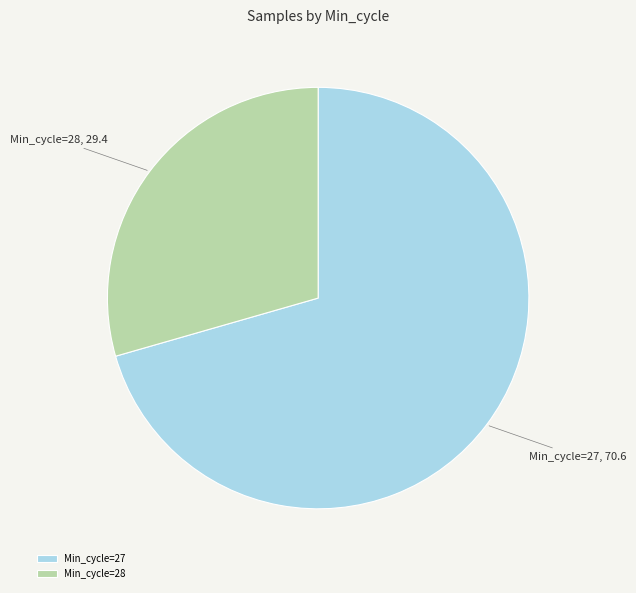

Do Min_cycle=27 and Min_cycle=28 together represent more than half of the pie?

Yes